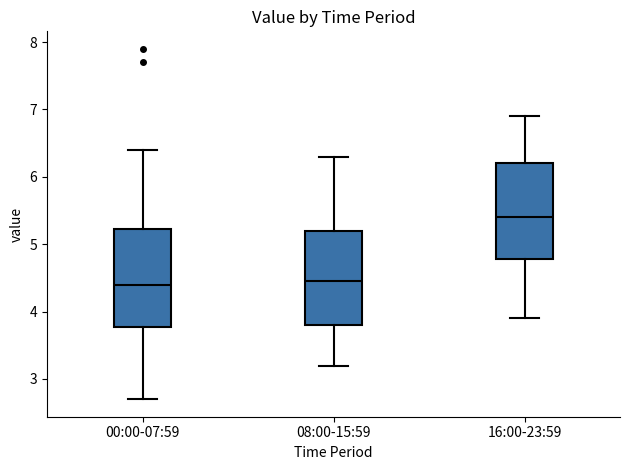

Where does the lower whisker of the box for 08:00-15:59 end on the y-axis? The values are not printed on the chart, so give them approximately, as read against the axis.

3.2